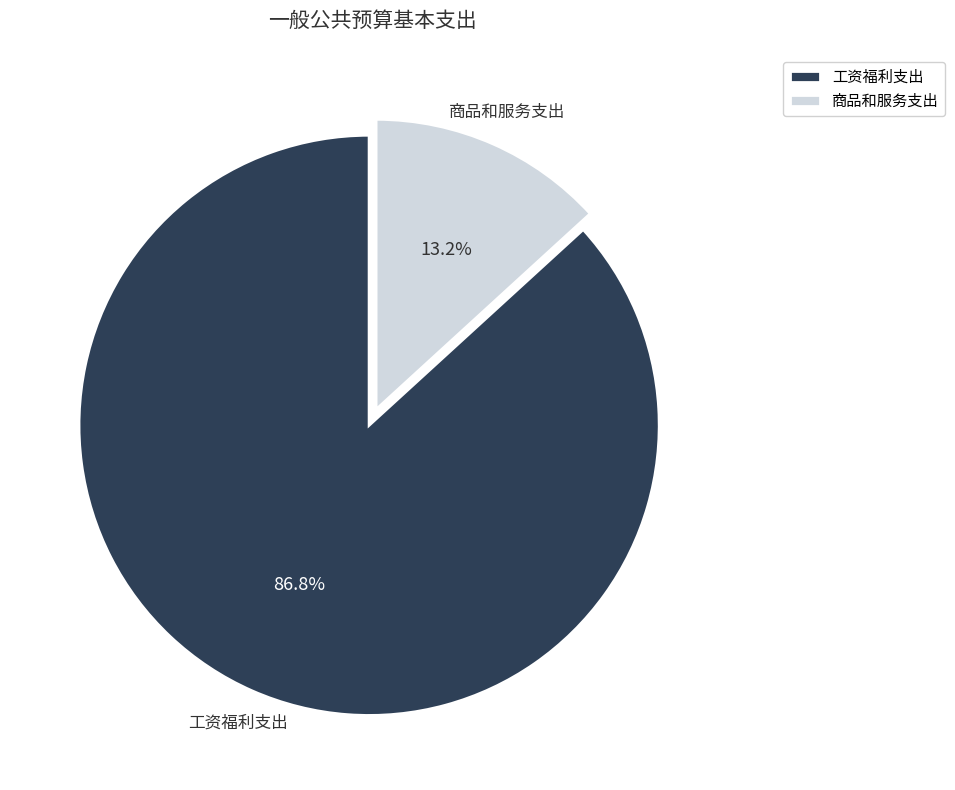

Which category has the smallest portion of the pie?

商品和服务支出